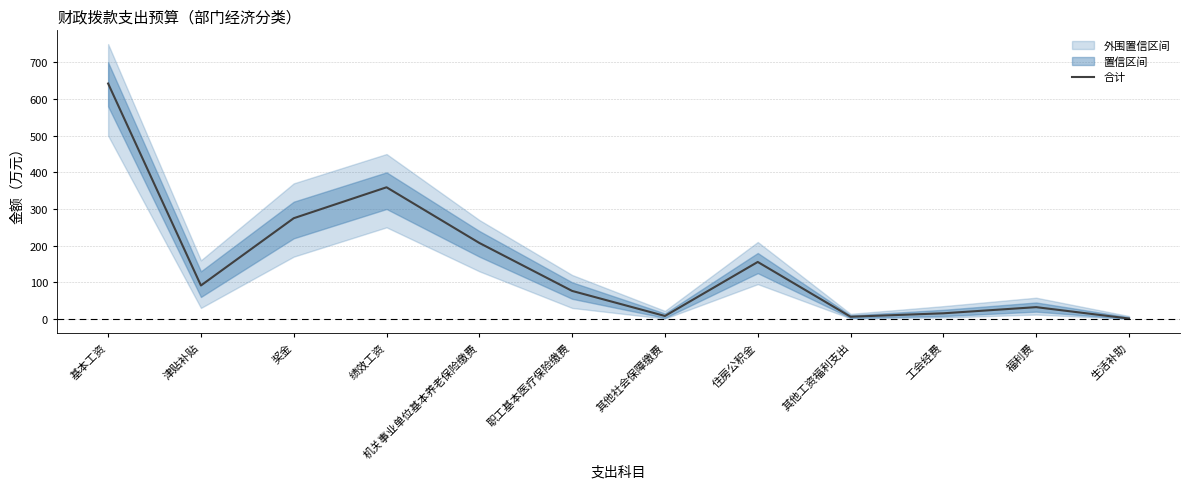

What is the change in value from 奖金 to 住房公积金?

-119.3